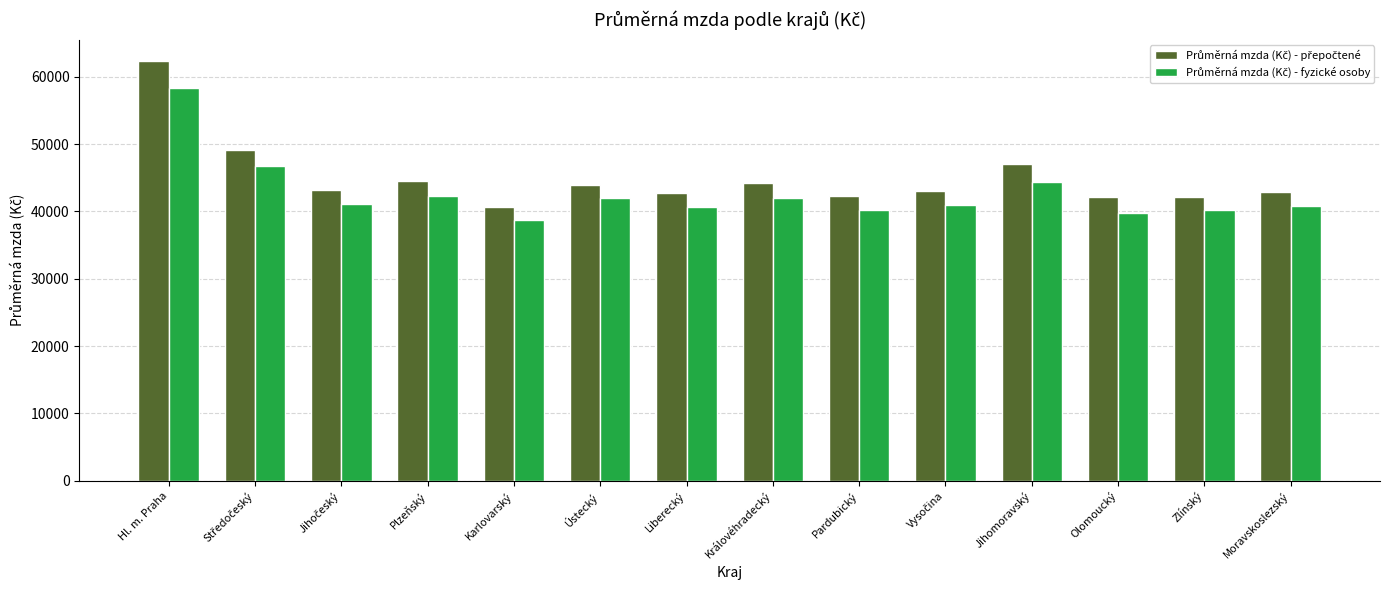

How many bars are there in each group?

2